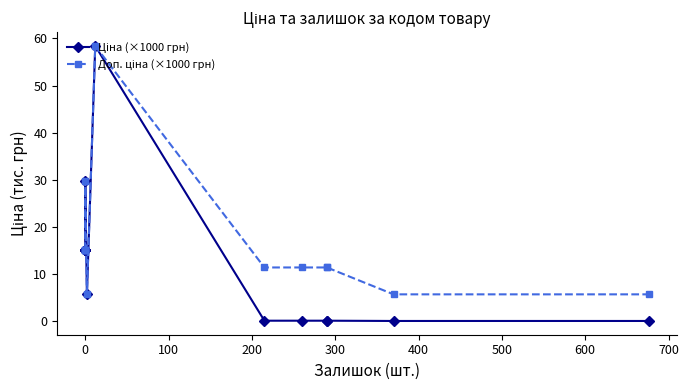

Which series has the widest spread of values?

Ціна (×1000 грн)